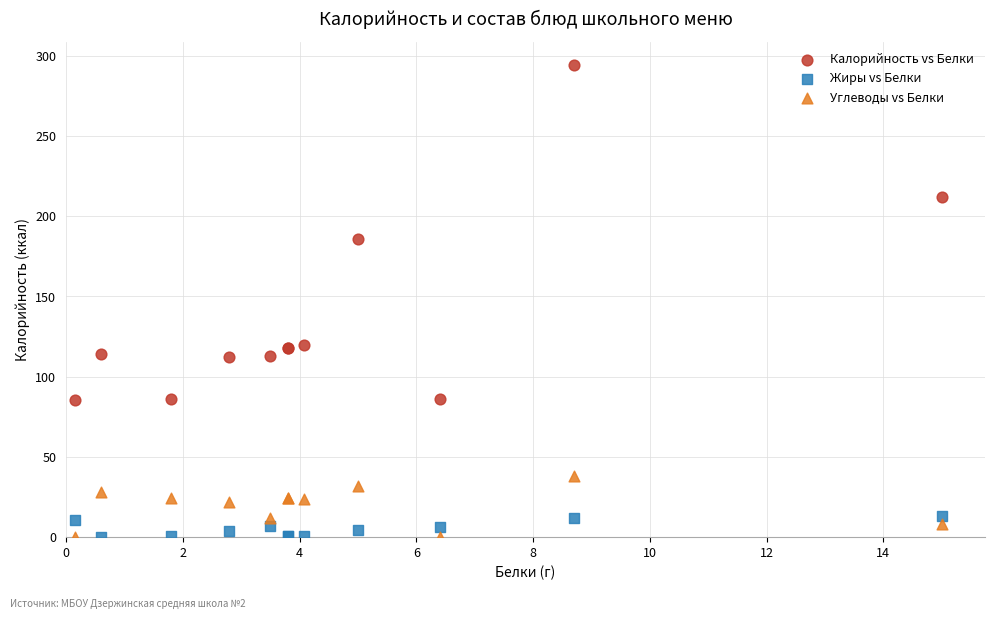

What is the X range (max minus min) for the scatter plot?

14.8